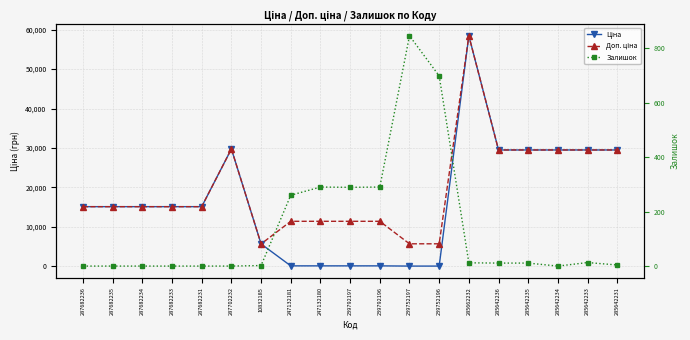

Reading right to left, list all the values displayed in this chart.

Ціна: 285642231=29491.5	285642233=29491.5	285642234=29491.5	285642235=29491.5	285642236=29491.5	285662232=58426.5	239752196=57.0	239752197=57.0	239792196=114.1	239792197=114.1	247132180=114.1	247132181=114.1	10832185=5673.8	287702232=29747.2	287682231=15120.0	287682233=15120.0	287682234=15120.0	287682235=15120.0	287682236=15120.0
Доп. ціна: 285642231=29491.5	285642233=29491.5	285642234=29491.5	285642235=29491.5	285642236=29491.5	285662232=58426.5	239752196=5705.0	239752197=5705.0	239792196=11410.0	239792197=11410.0	247132180=11410.0	247132181=11410.0	10832185=5673.8	287702232=29747.2	287682231=15120.0	287682233=15120.0	287682234=15120.0	287682235=15120.0	287682236=15120.0
Залишок: 285642231=4.0	285642233=13.0	285642234=0.0	285642235=11.0	285642236=11.0	285662232=12.0	239752196=698.0	239752197=845.0	239792196=290.0	239792197=289.0	247132180=290.0	247132181=260.0	10832185=2.0	287702232=0.0	287682231=0.0	287682233=0.0	287682234=0.0	287682235=0.0	287682236=0.0